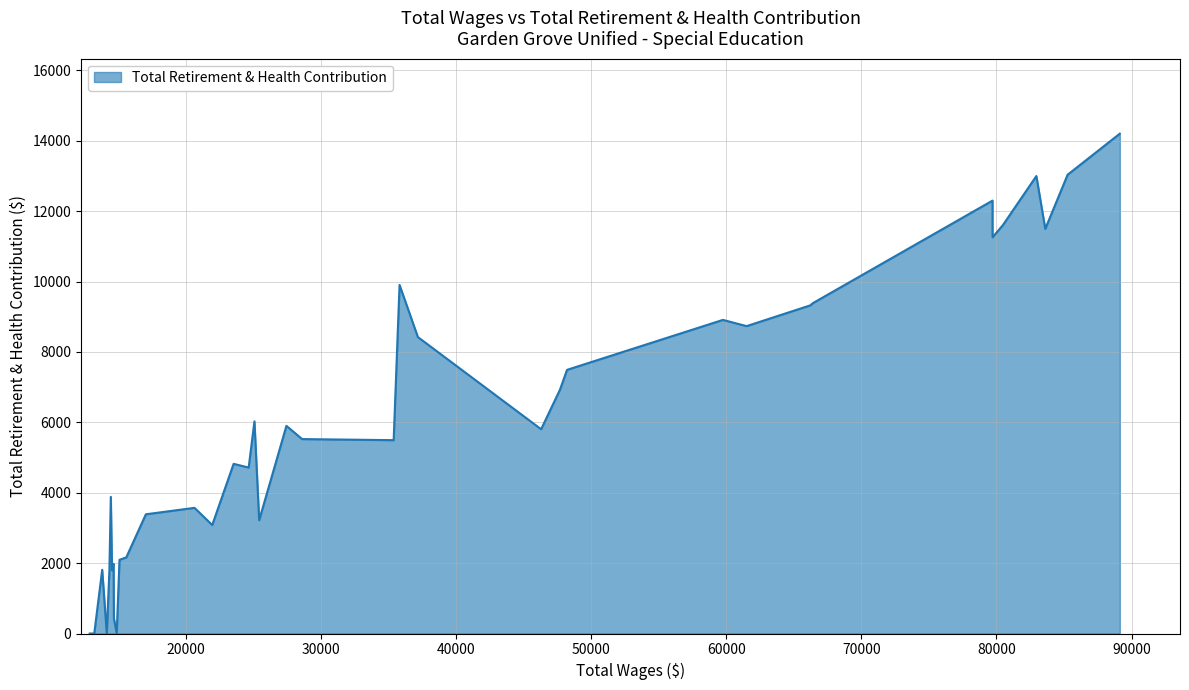

What is the greatest value displayed?

14204